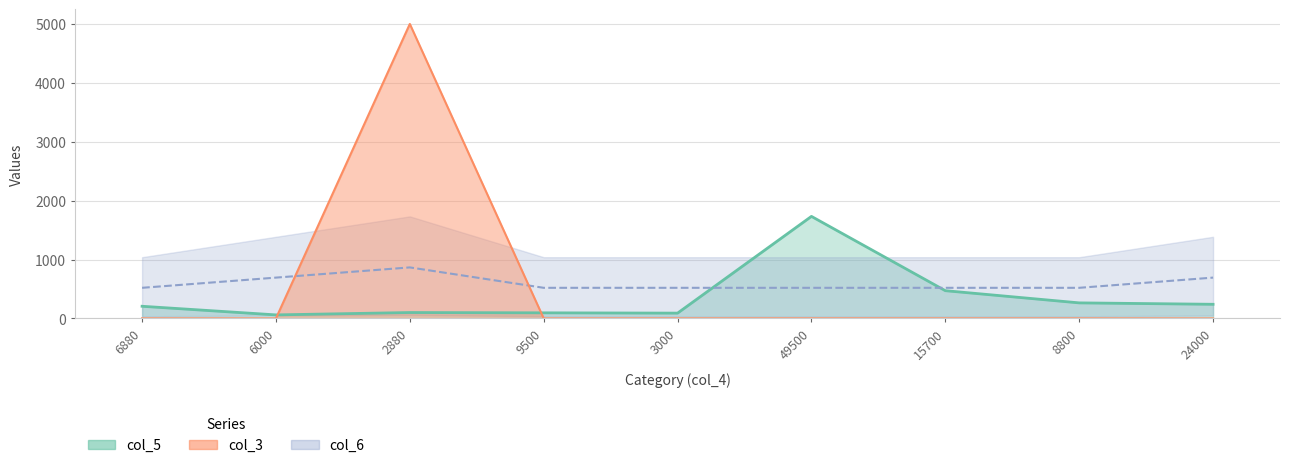

How many values in the col_5 series exceed 206?

5